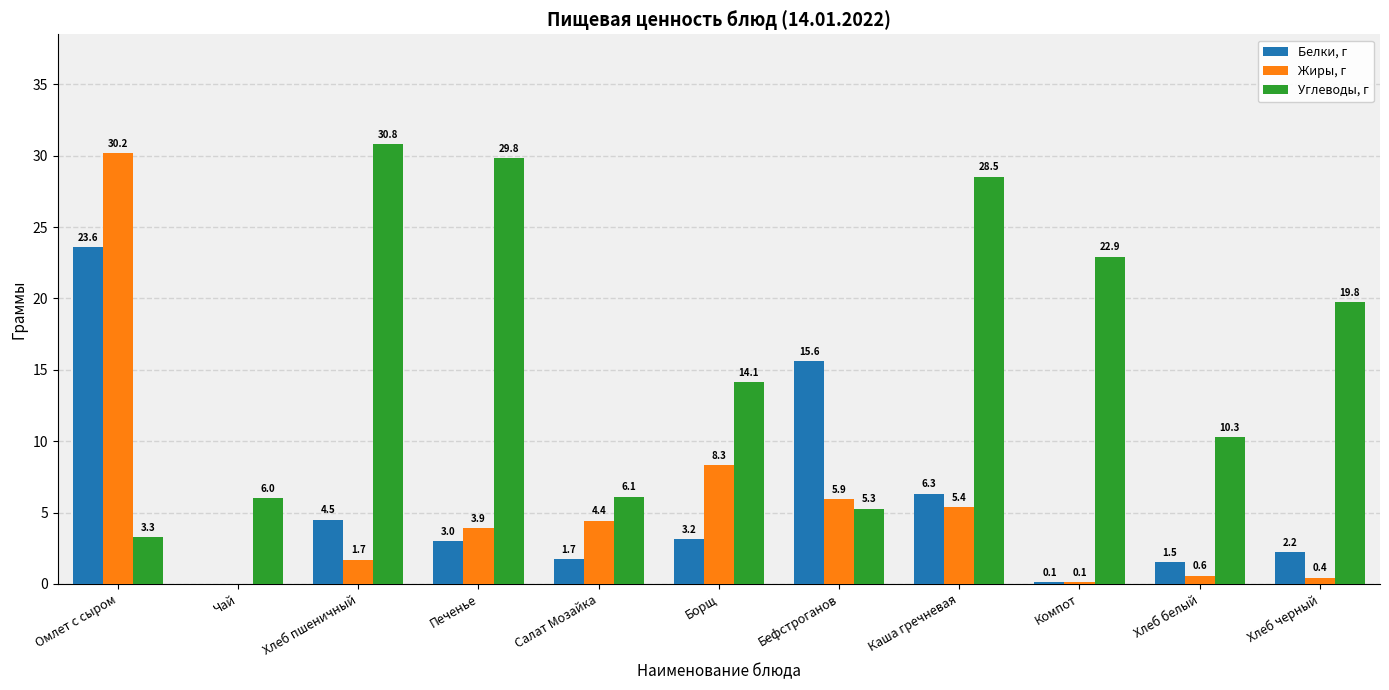

What is the sum of the Белки, г values at Хлеб пшеничный and Бефстроганов?

20.1